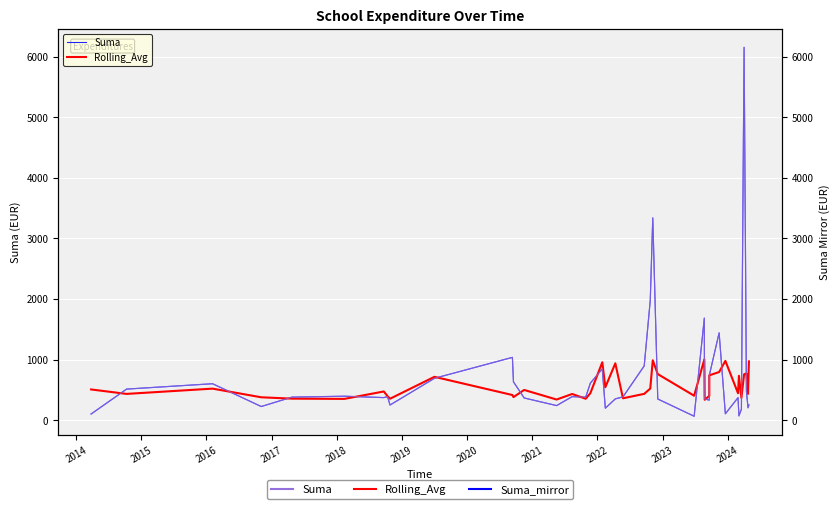

True or false: Suma_mirror has a value of 378.7 at 2017.

True